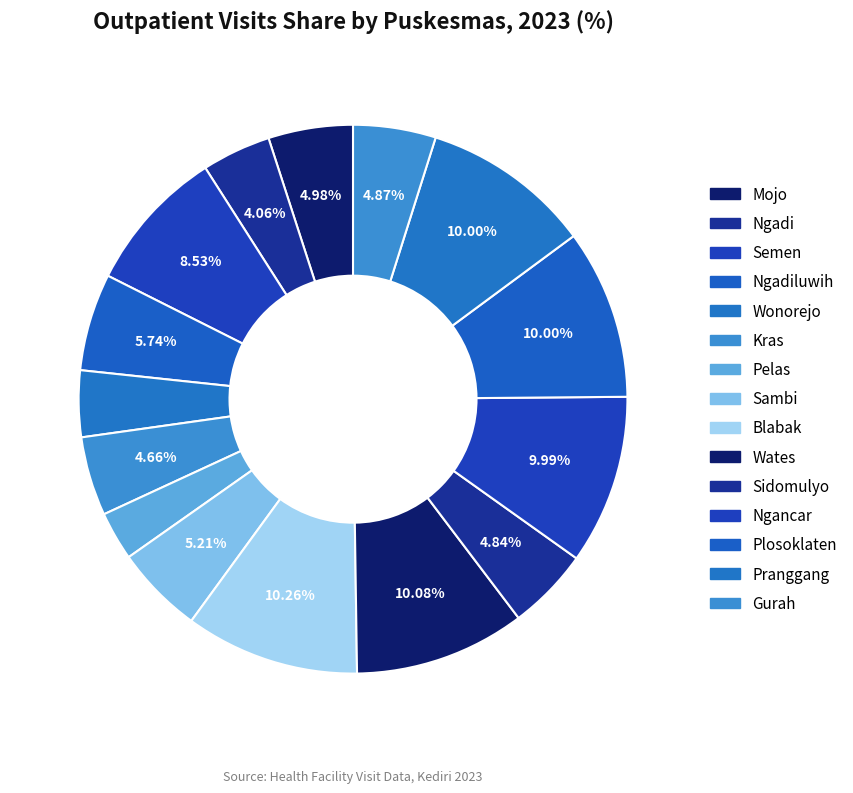

The Sambi slice represents 5% of the pie. True or false?

True